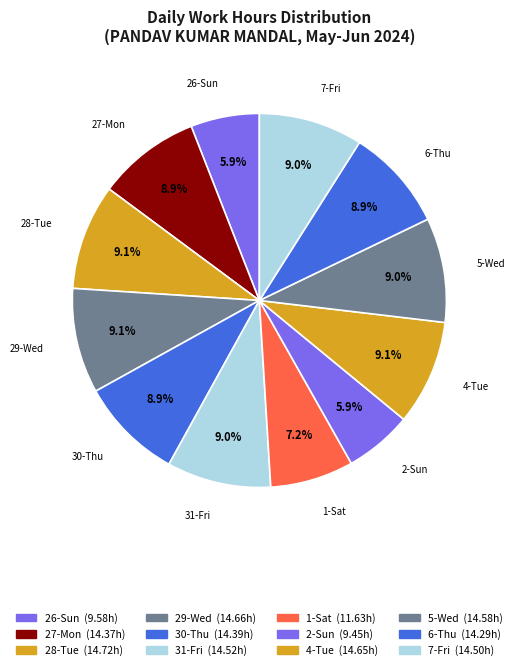

To the nearest percent, what percentage of the pie is 31-Fri?

9%